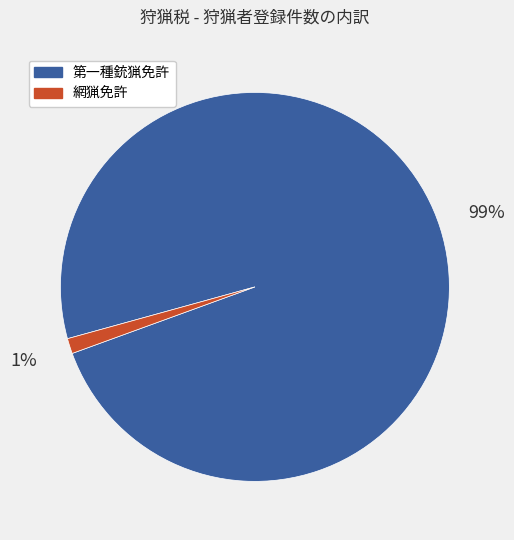

Which category has the smallest portion of the pie?

網猟免許